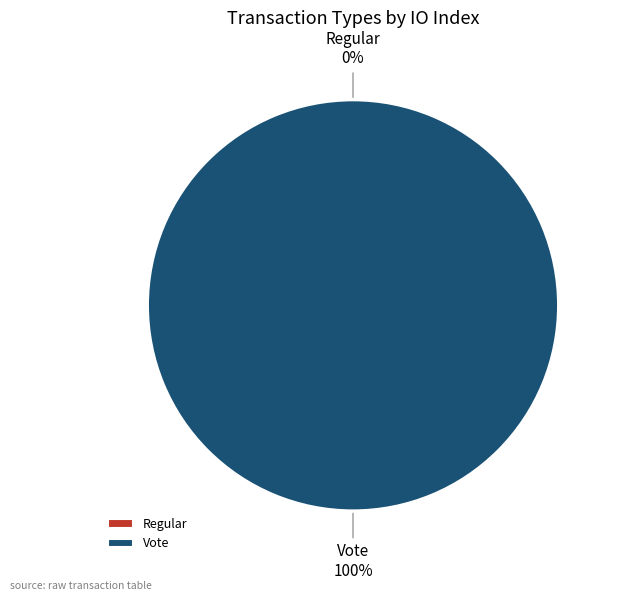

Combined, what portion of the pie is Regular and Vote?

100.0%